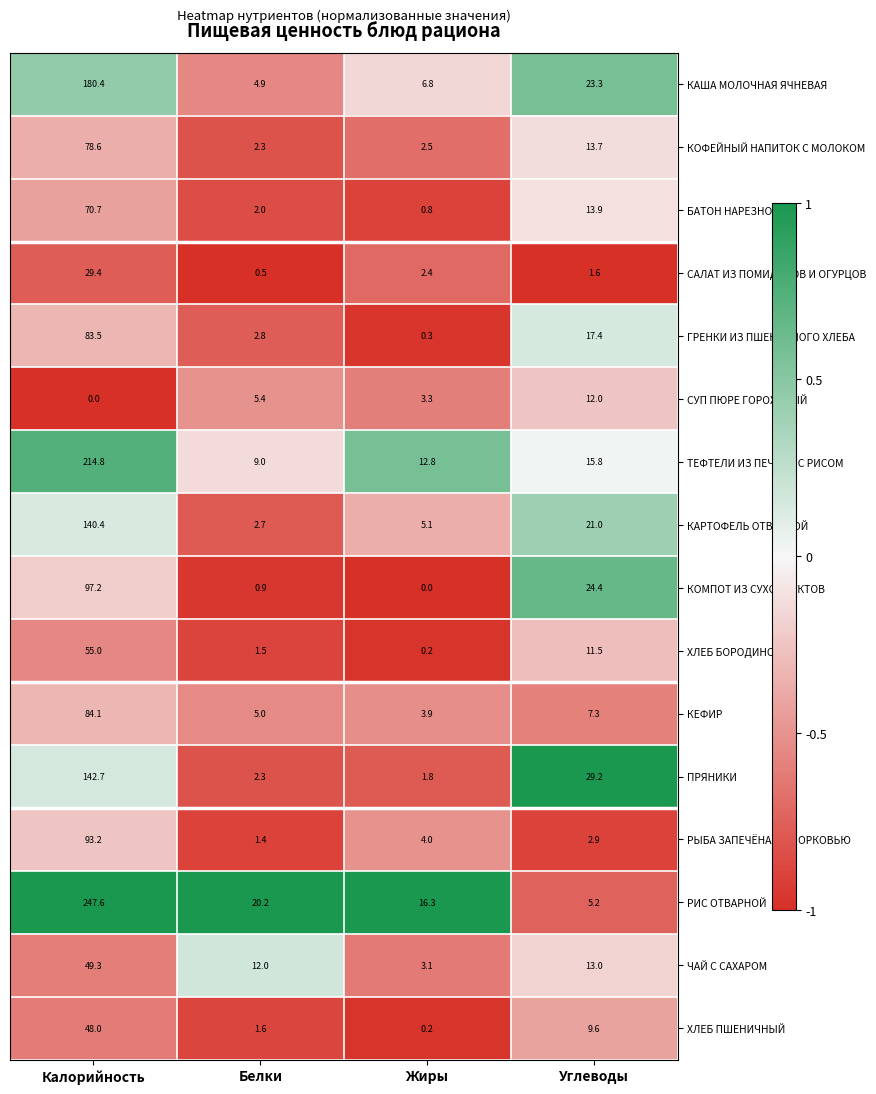

Which category has the highest value across all series?

Калорийность